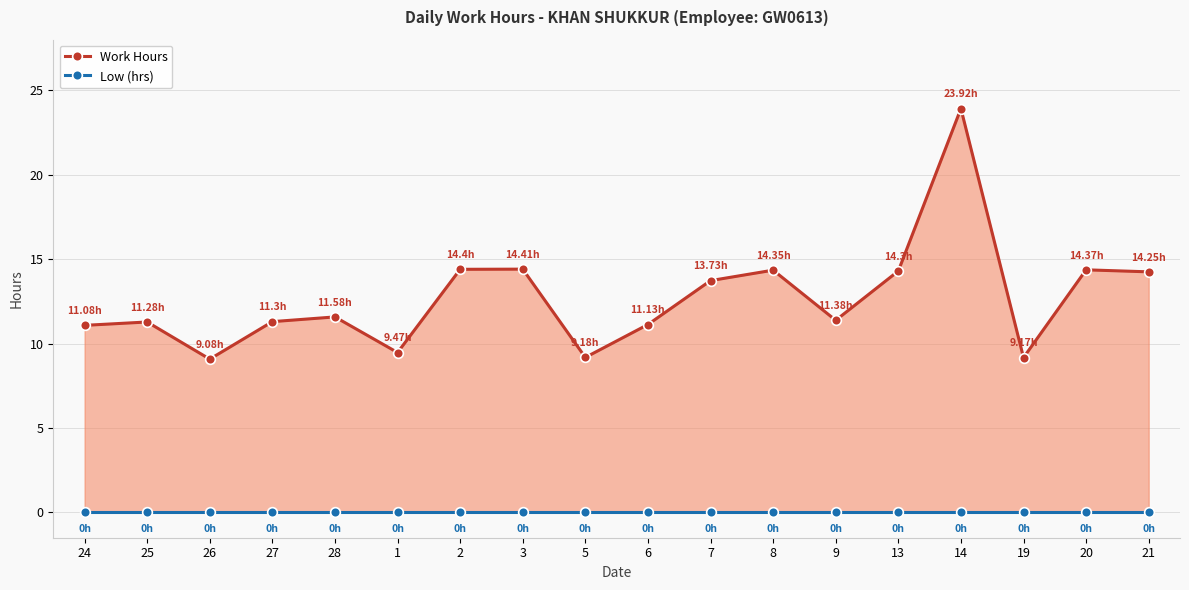

What is the label of the 9th point from the right?

6